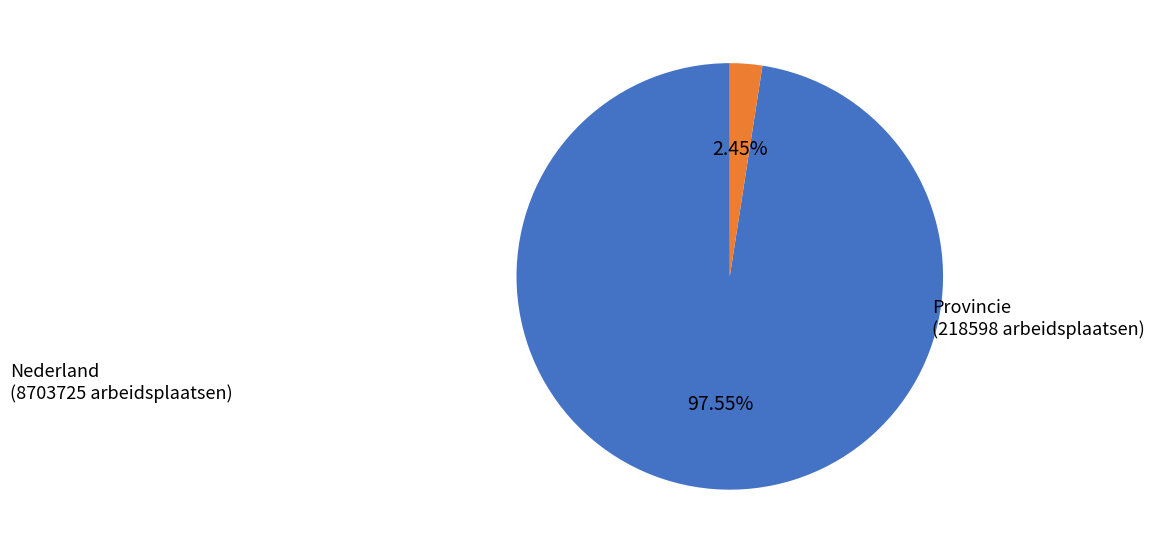

Is there any slice that represents more than half of the pie?

Yes